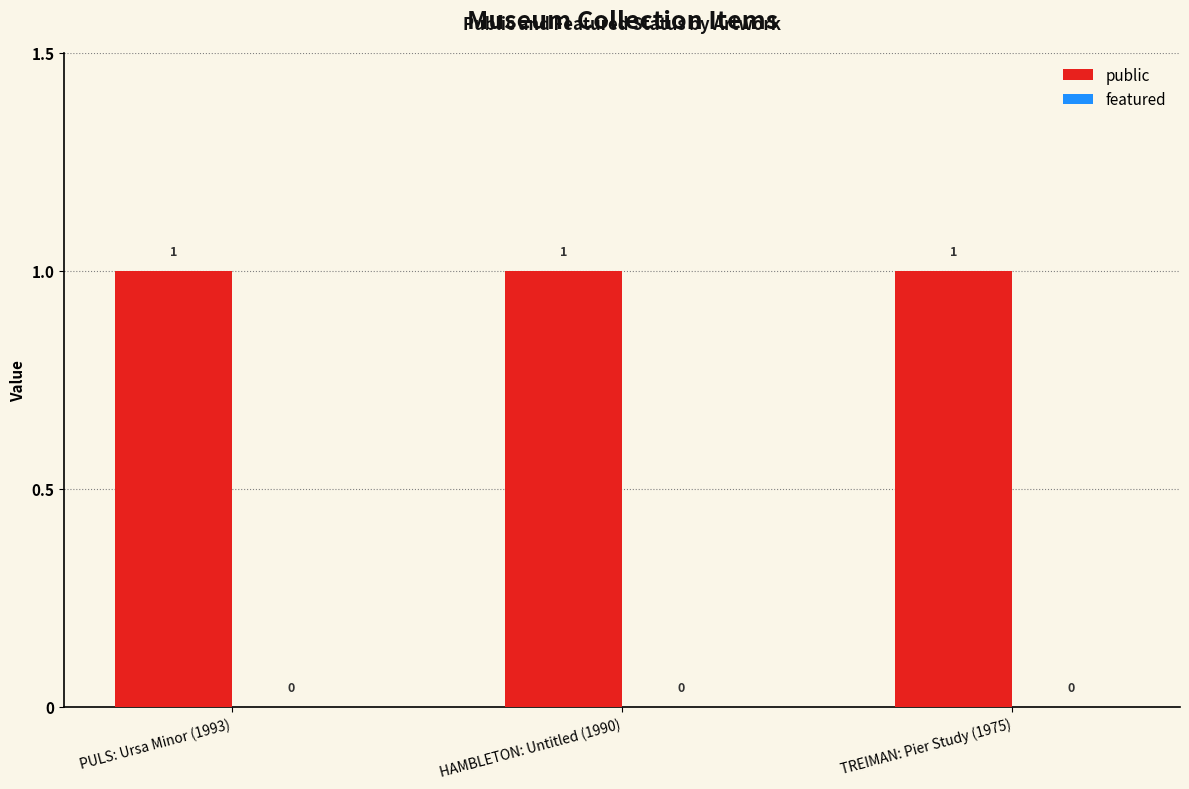

What are all the series names shown in the legend?

public, featured